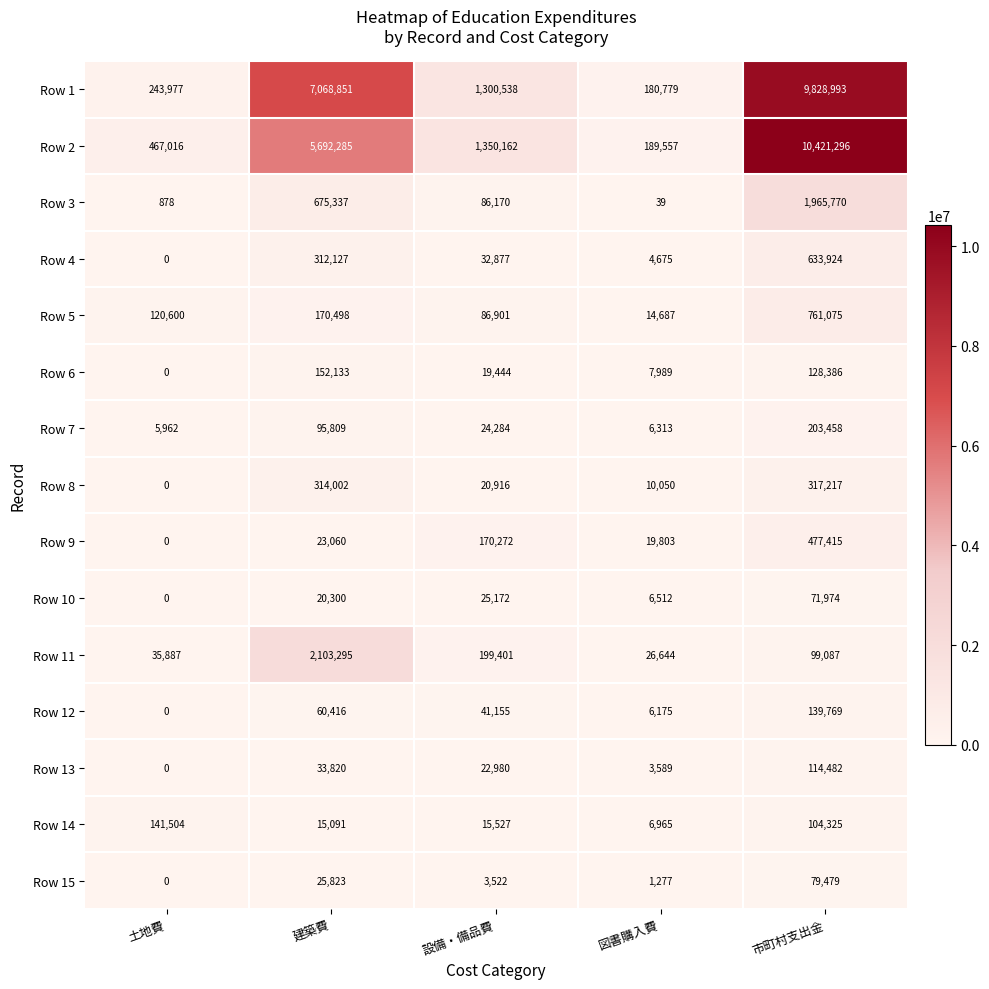

What is the difference between the highest and lowest values at 市町村支出金?

10349322